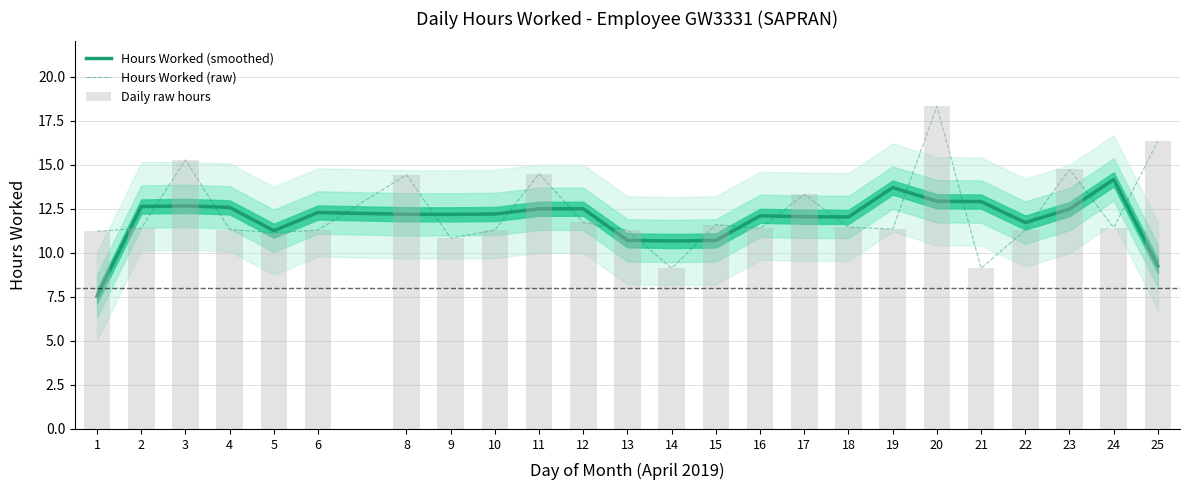

What is the average value of the Hours Worked (smoothed) series?

11.9